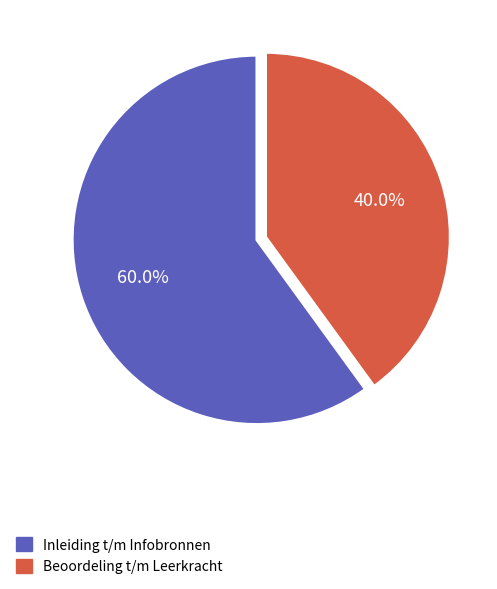

Is there a majority slice in this chart?

Yes